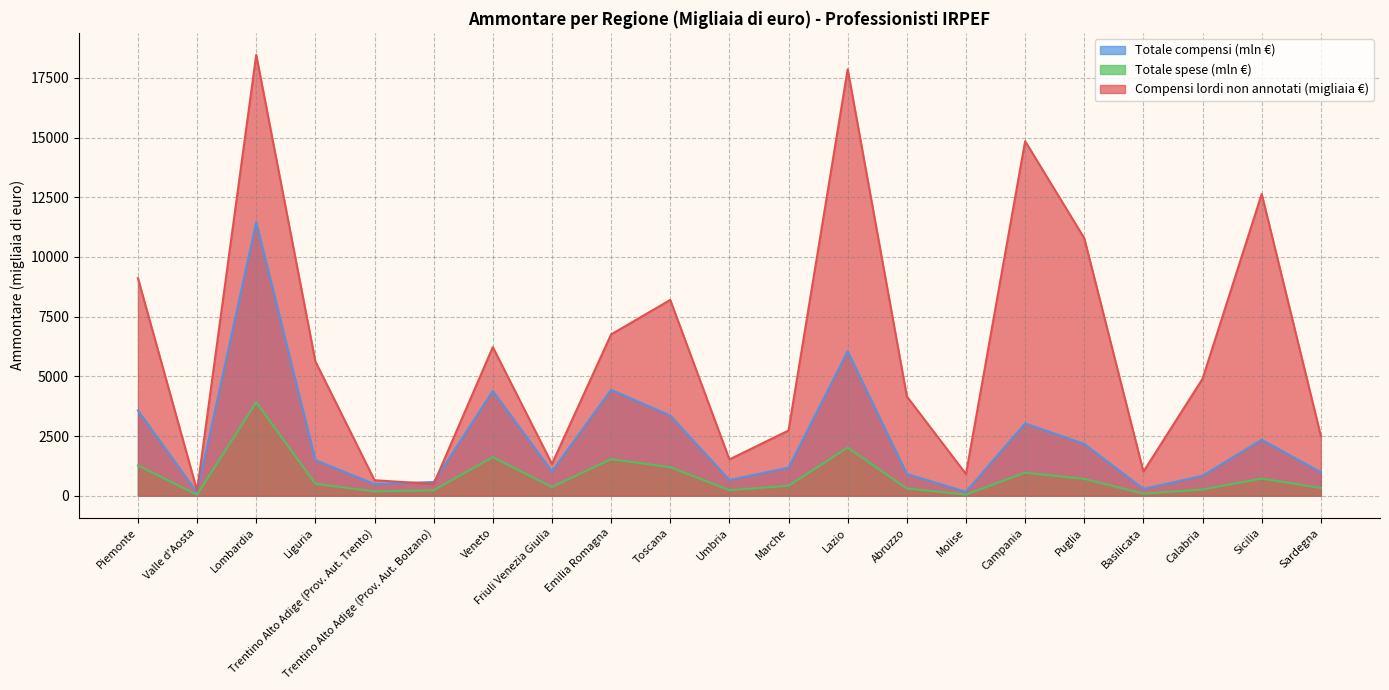

What is the sum of the Totale compensi (Ammontare, migliaia) values at Abruzzo and Lazio?

6961.2